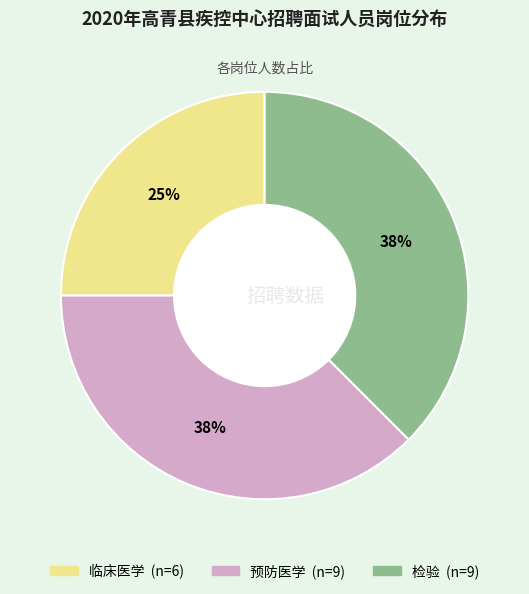

Is the sum of 检验 and 预防医学 greater than half?

Yes